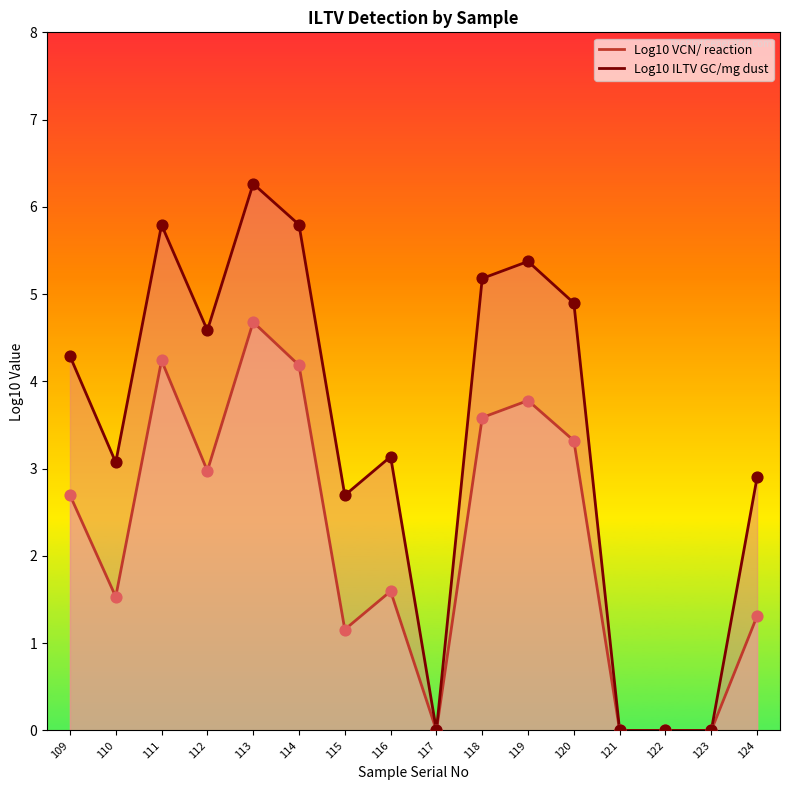

What is the total value across all series at 111?

10.0